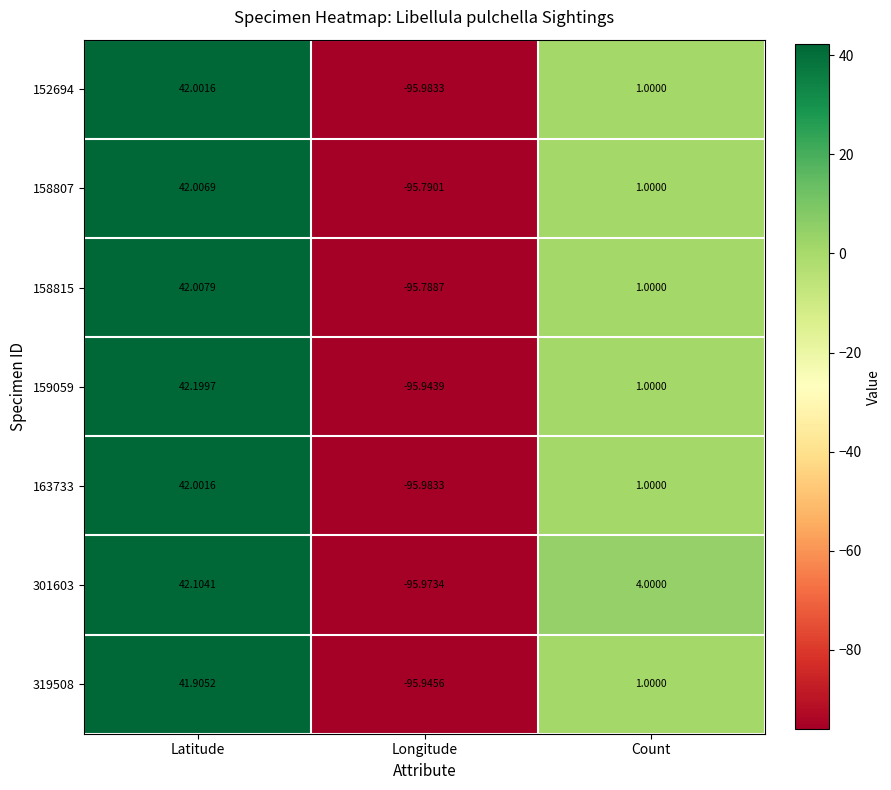

Where does the 301603 series first go above 4?

Latitude